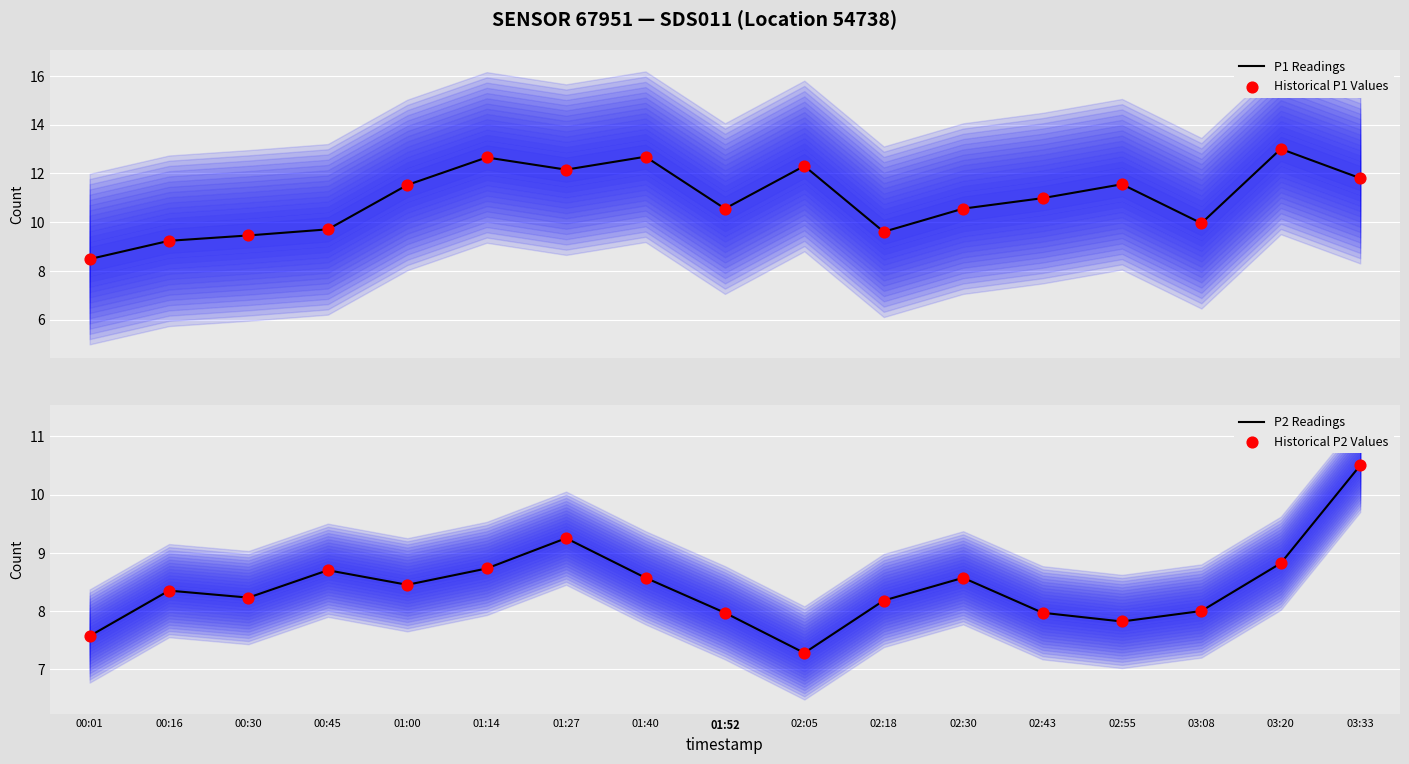

At which category is the sum across all series the highest?

03:33